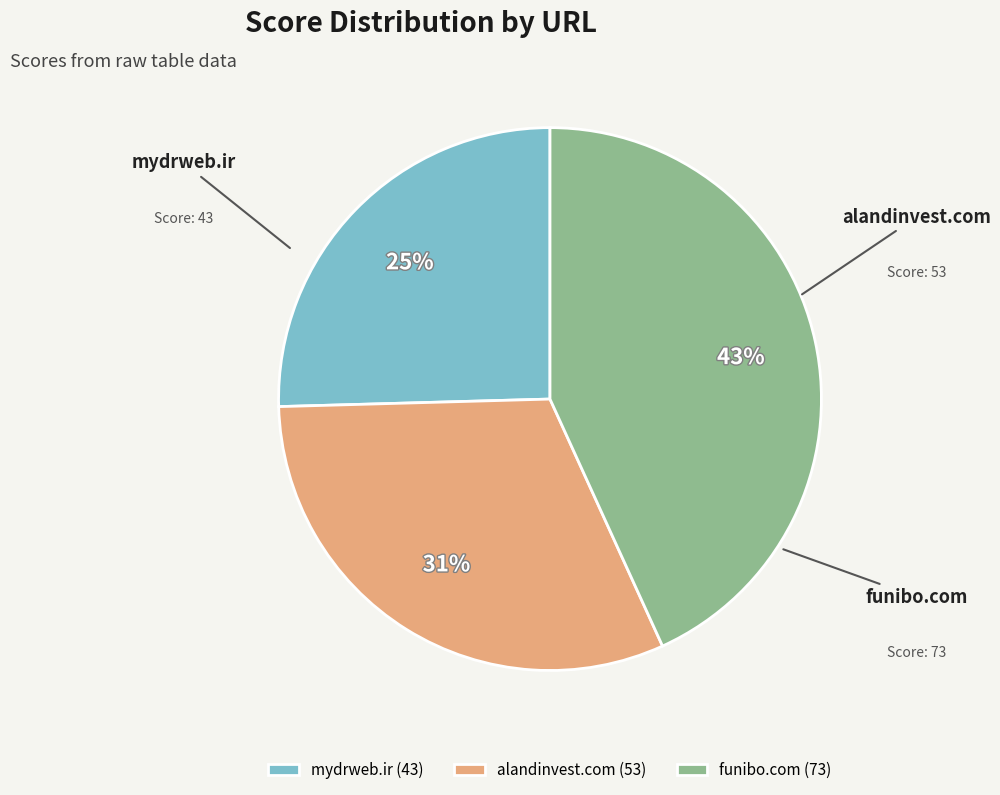

True or false: funibo.com accounts for 43% of the total.

True